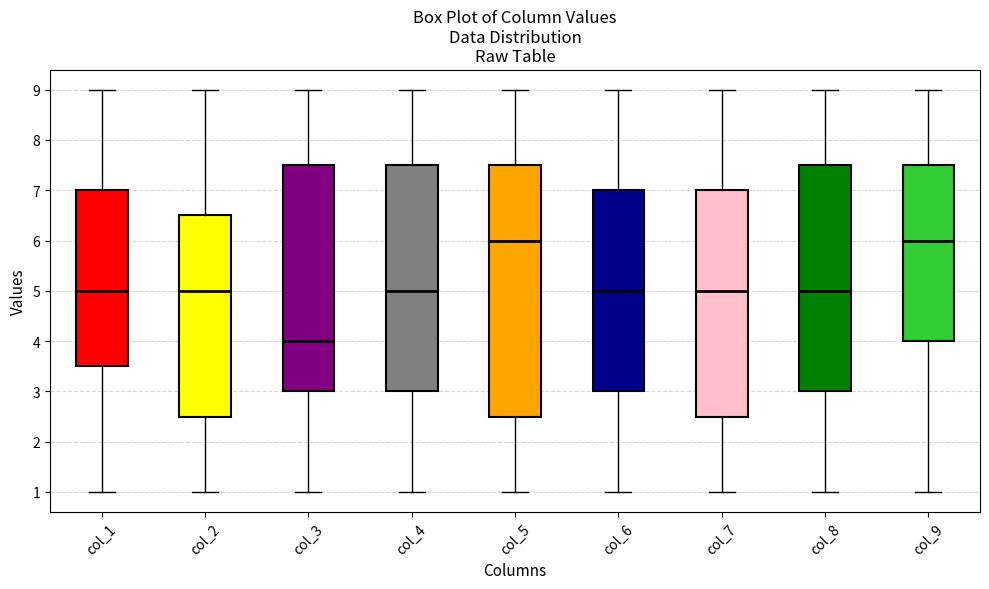

Reading left to right, read every box against the y-axis: the position of its median line, the range the box covers, and the ends of its whiskers. The values are not printed on the chart, so give them approximately, as read against the axis.

col_1: median 5.0, box 3.5 to 7.0, whiskers 1.0 to 9.0
col_2: median 5.0, box 2.5 to 6.5, whiskers 1.0 to 9.0
col_3: median 4.0, box 3.0 to 7.5, whiskers 1.0 to 9.0
col_4: median 5.0, box 3.0 to 7.5, whiskers 1.0 to 9.0
col_5: median 6.0, box 2.5 to 7.5, whiskers 1.0 to 9.0
col_6: median 5.0, box 3.0 to 7.0, whiskers 1.0 to 9.0
col_7: median 5.0, box 2.5 to 7.0, whiskers 1.0 to 9.0
col_8: median 5.0, box 3.0 to 7.5, whiskers 1.0 to 9.0
col_9: median 6.0, box 4.0 to 7.5, whiskers 1.0 to 9.0